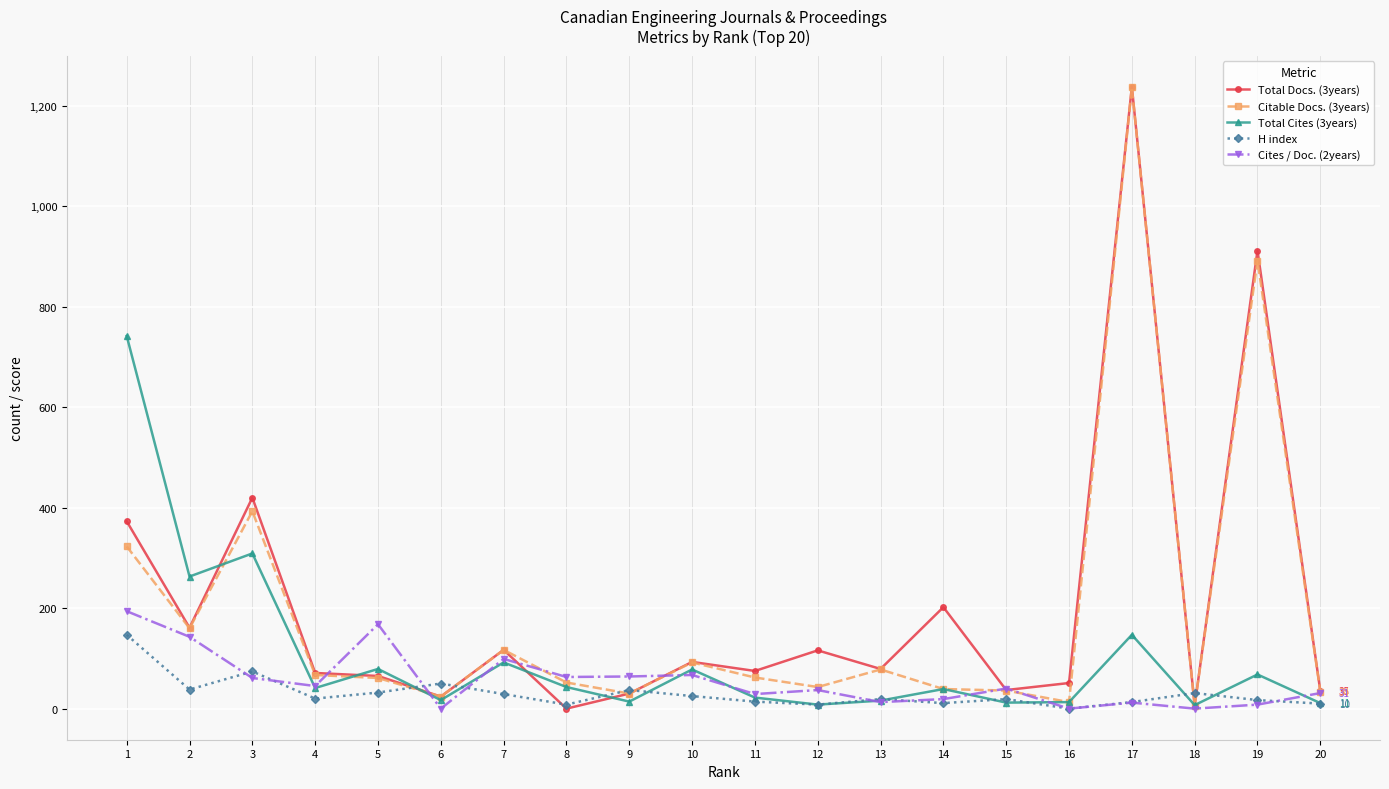

At which category is the sum across all series the highest?

17